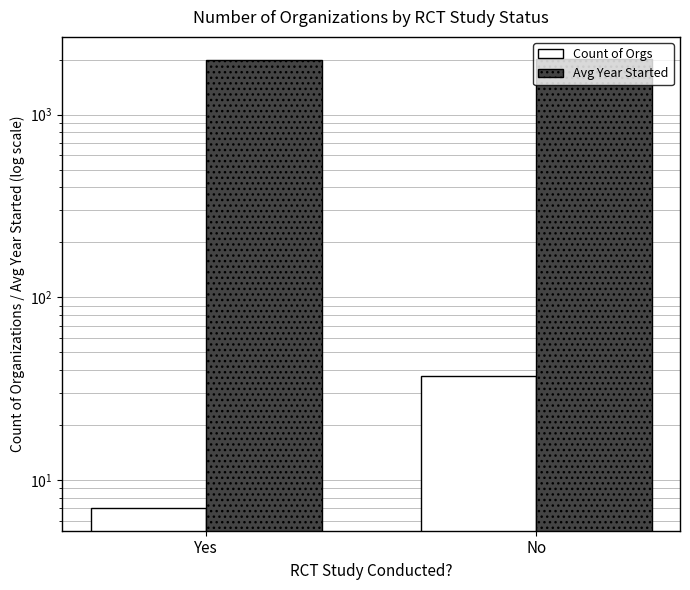

The value of Count of Orgs at No is 49.8. True or false?

False